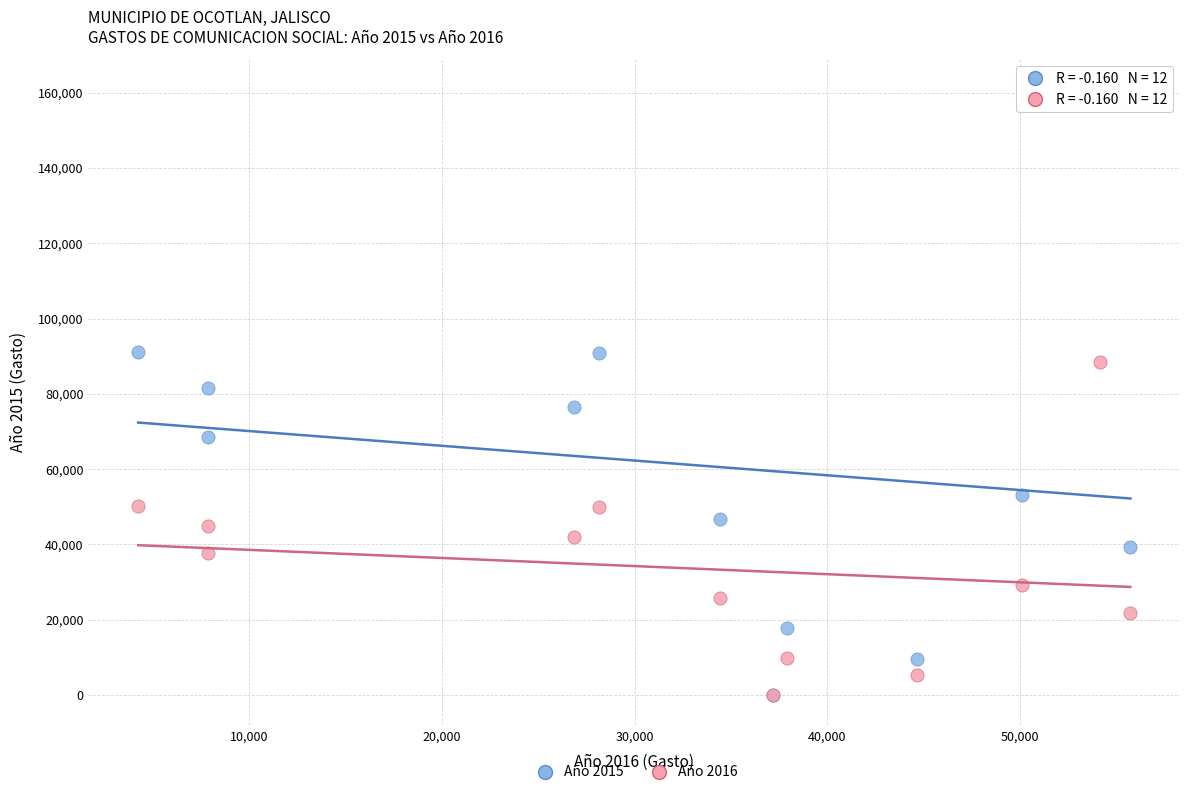

Which series contains the highest Y value?

Año 2015